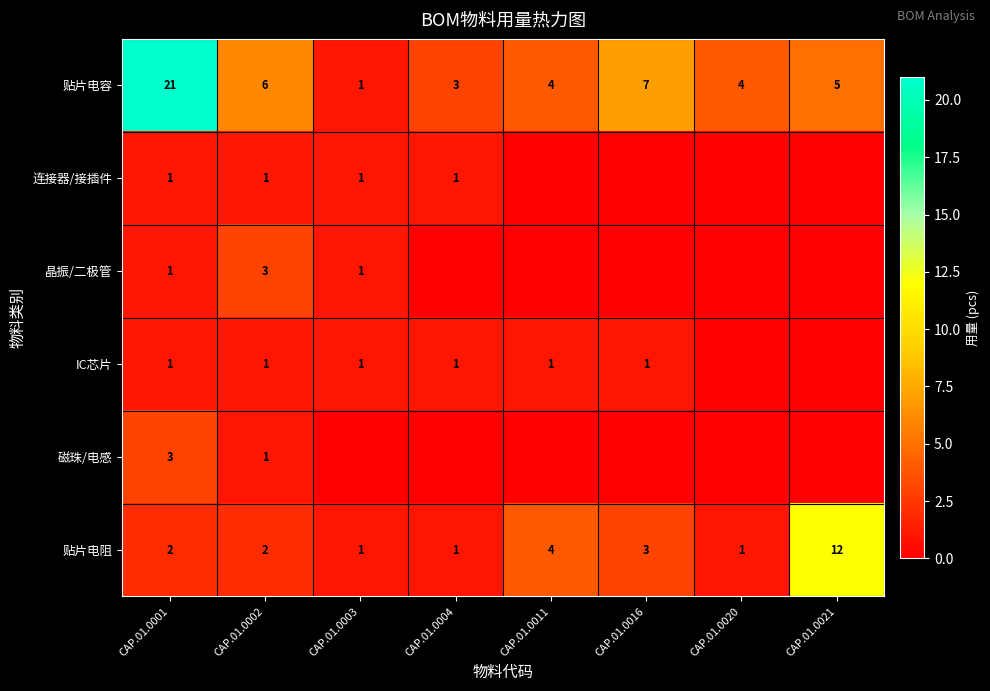

What is the spread (max minus min) of values at CAP.01.0001?

20